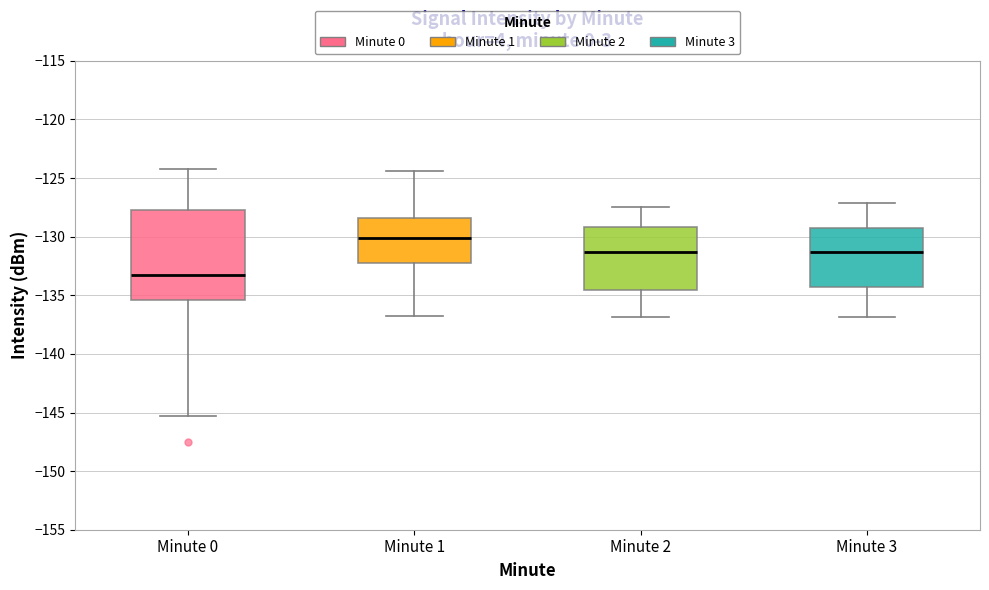

Reading left to right, read every box against the y-axis: the position of its median line, the range the box covers, and the ends of its whiskers. The values are not printed on the chart, so give them approximately, as read against the axis.

Minute 0: median -133.5, box -135.5 to -127.5, whiskers -145.5 to -124.0
Minute 1: median -130.0, box -132.5 to -128.5, whiskers -137.0 to -124.5
Minute 2: median -131.5, box -134.5 to -129.0, whiskers -137.0 to -127.5
Minute 3: median -131.5, box -134.5 to -129.0, whiskers -137.0 to -127.0